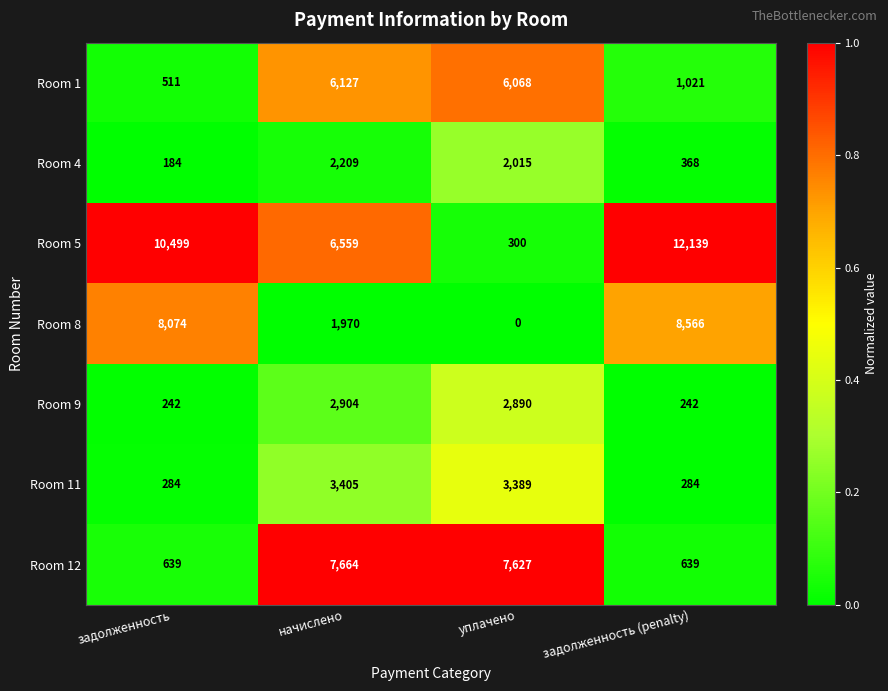

What is the sum of all Room 4 values?

4776